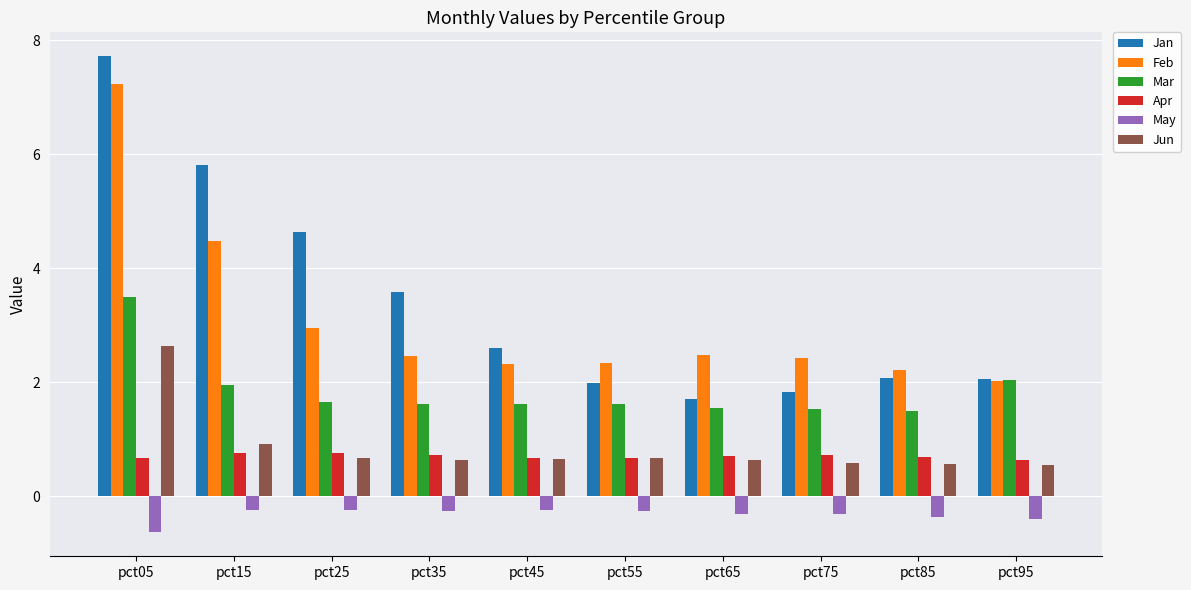

Is it true that Mar equals 1.5 at pct85?

True